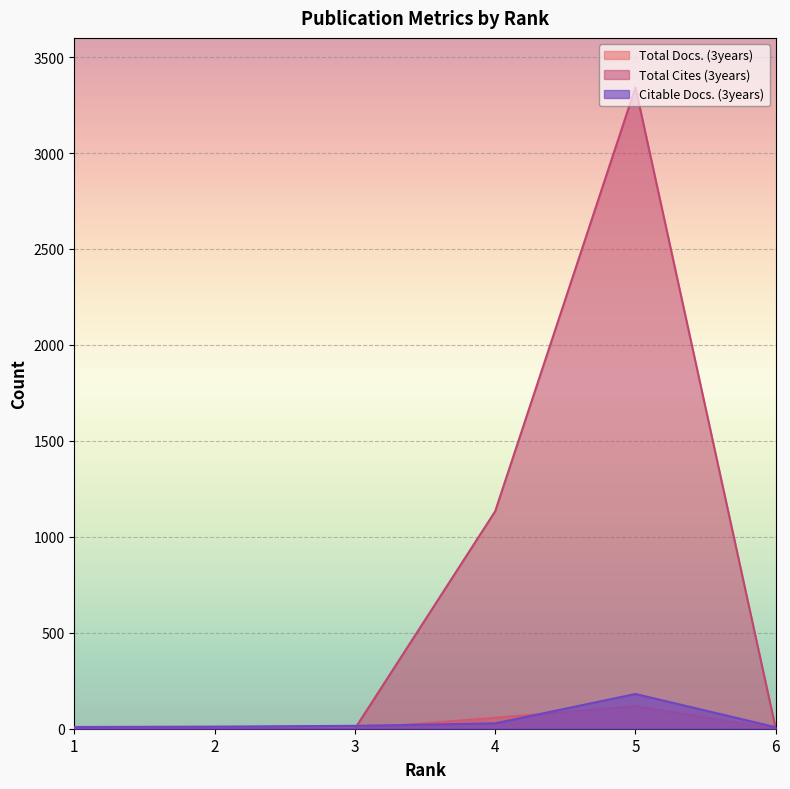

What is the highest value of the Total Cites (3years) series?

3342